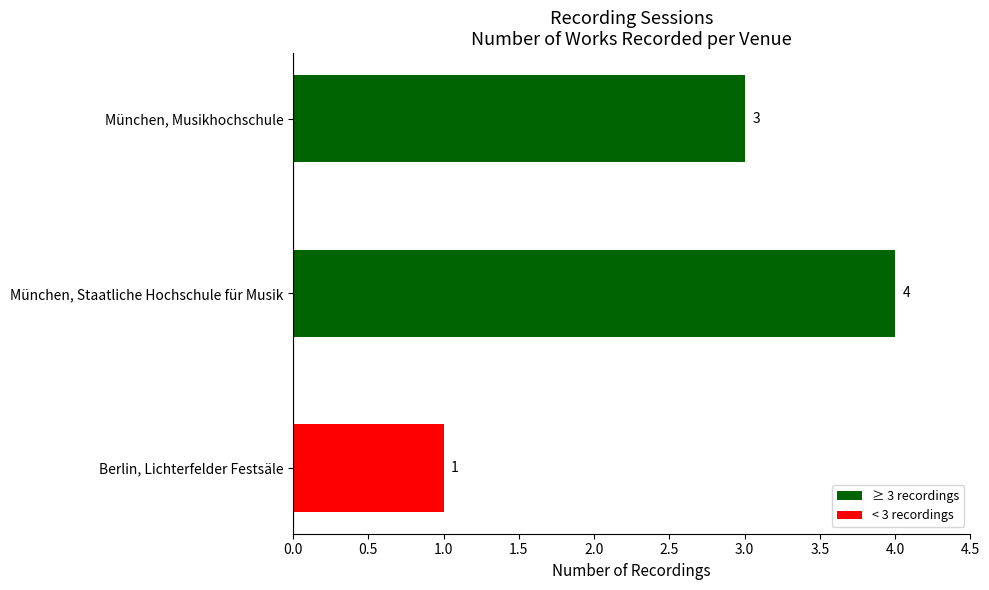

What is the average value?

3